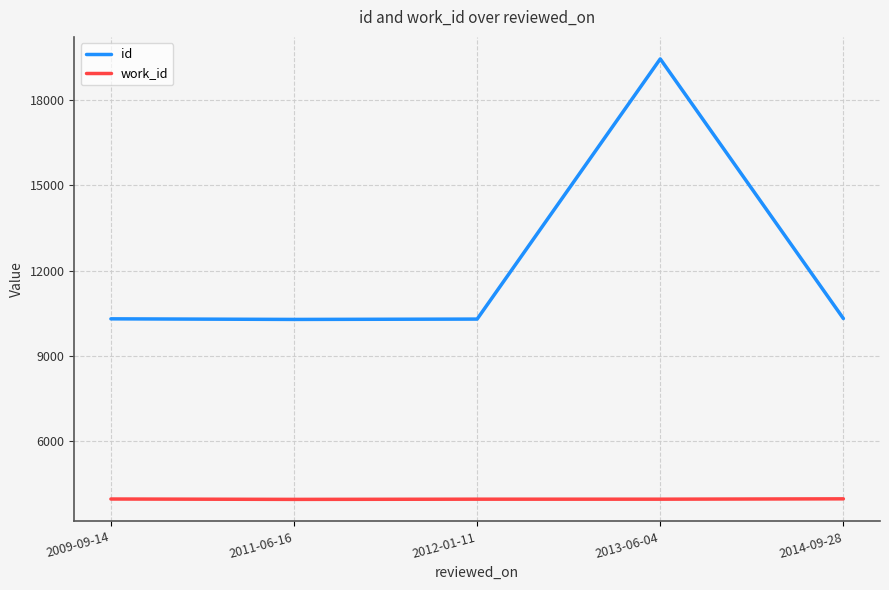

At how many categories does at least one series exceed 10856?

1